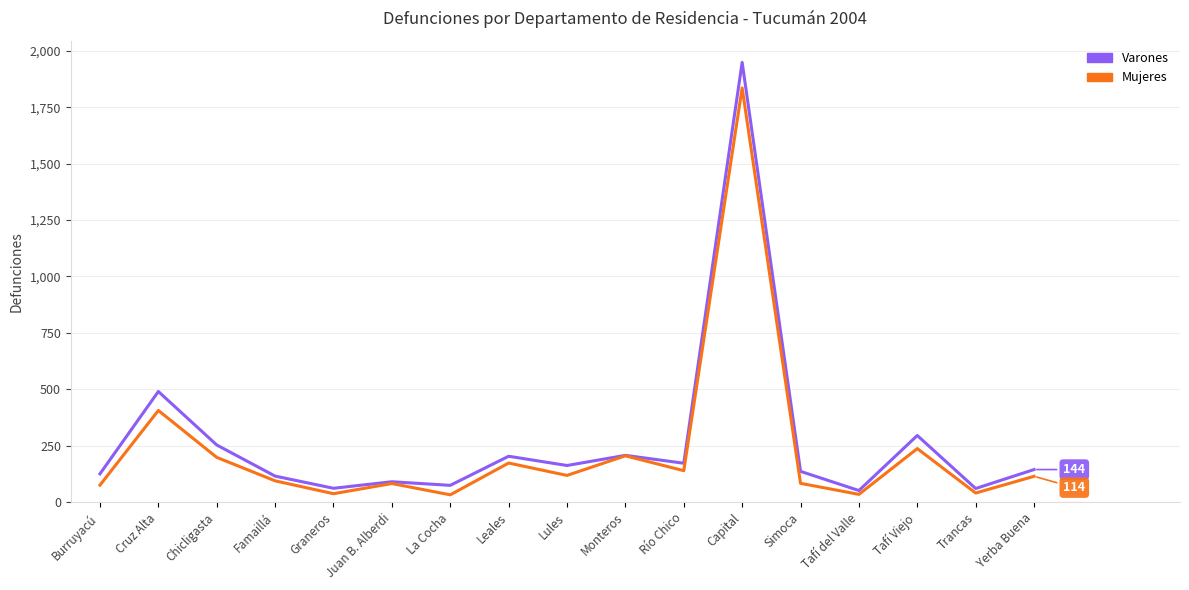

The Varones series shows 125 at Burruyacú. True or false?

True